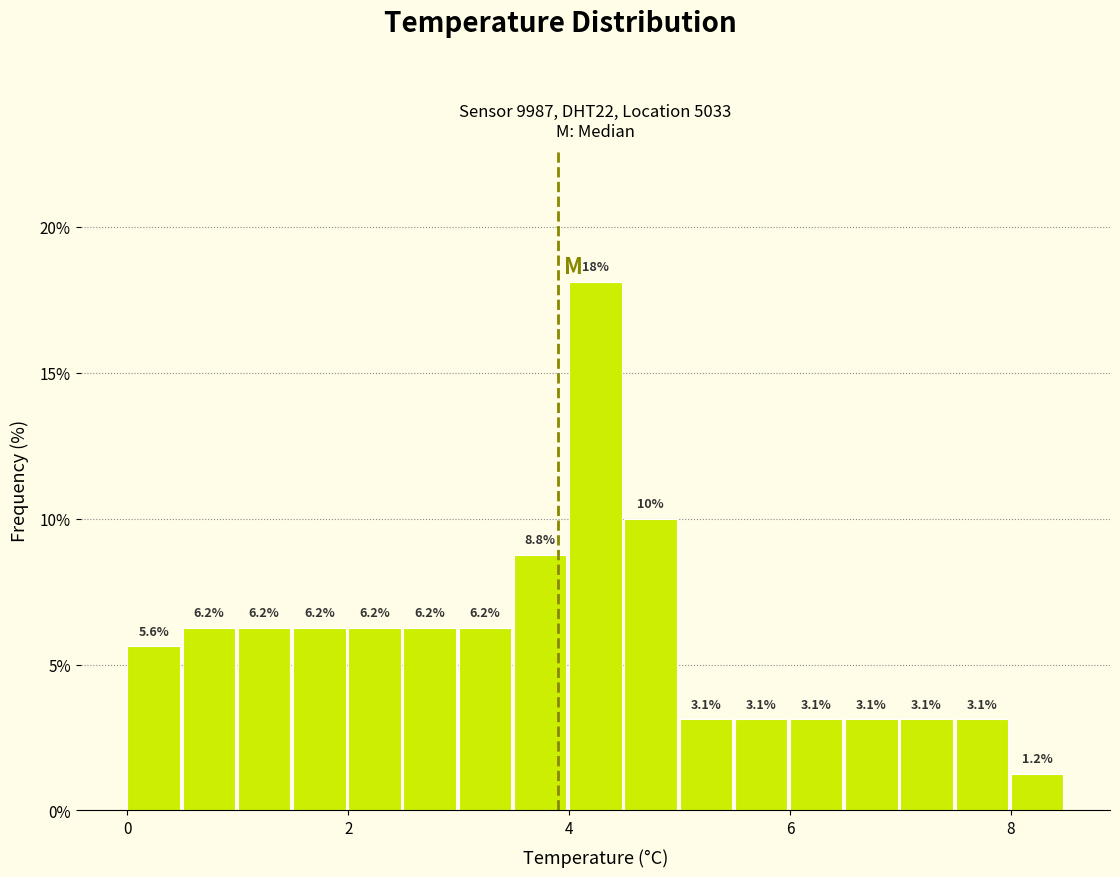

Around what value on the x-axis is the tallest bar? Give the approximate position of its centre, as read against the axis.

4.2